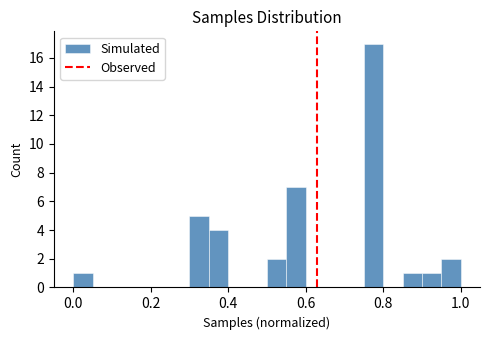

Read against the x-axis, roughly where is the centre of the tallest bar?

0.78